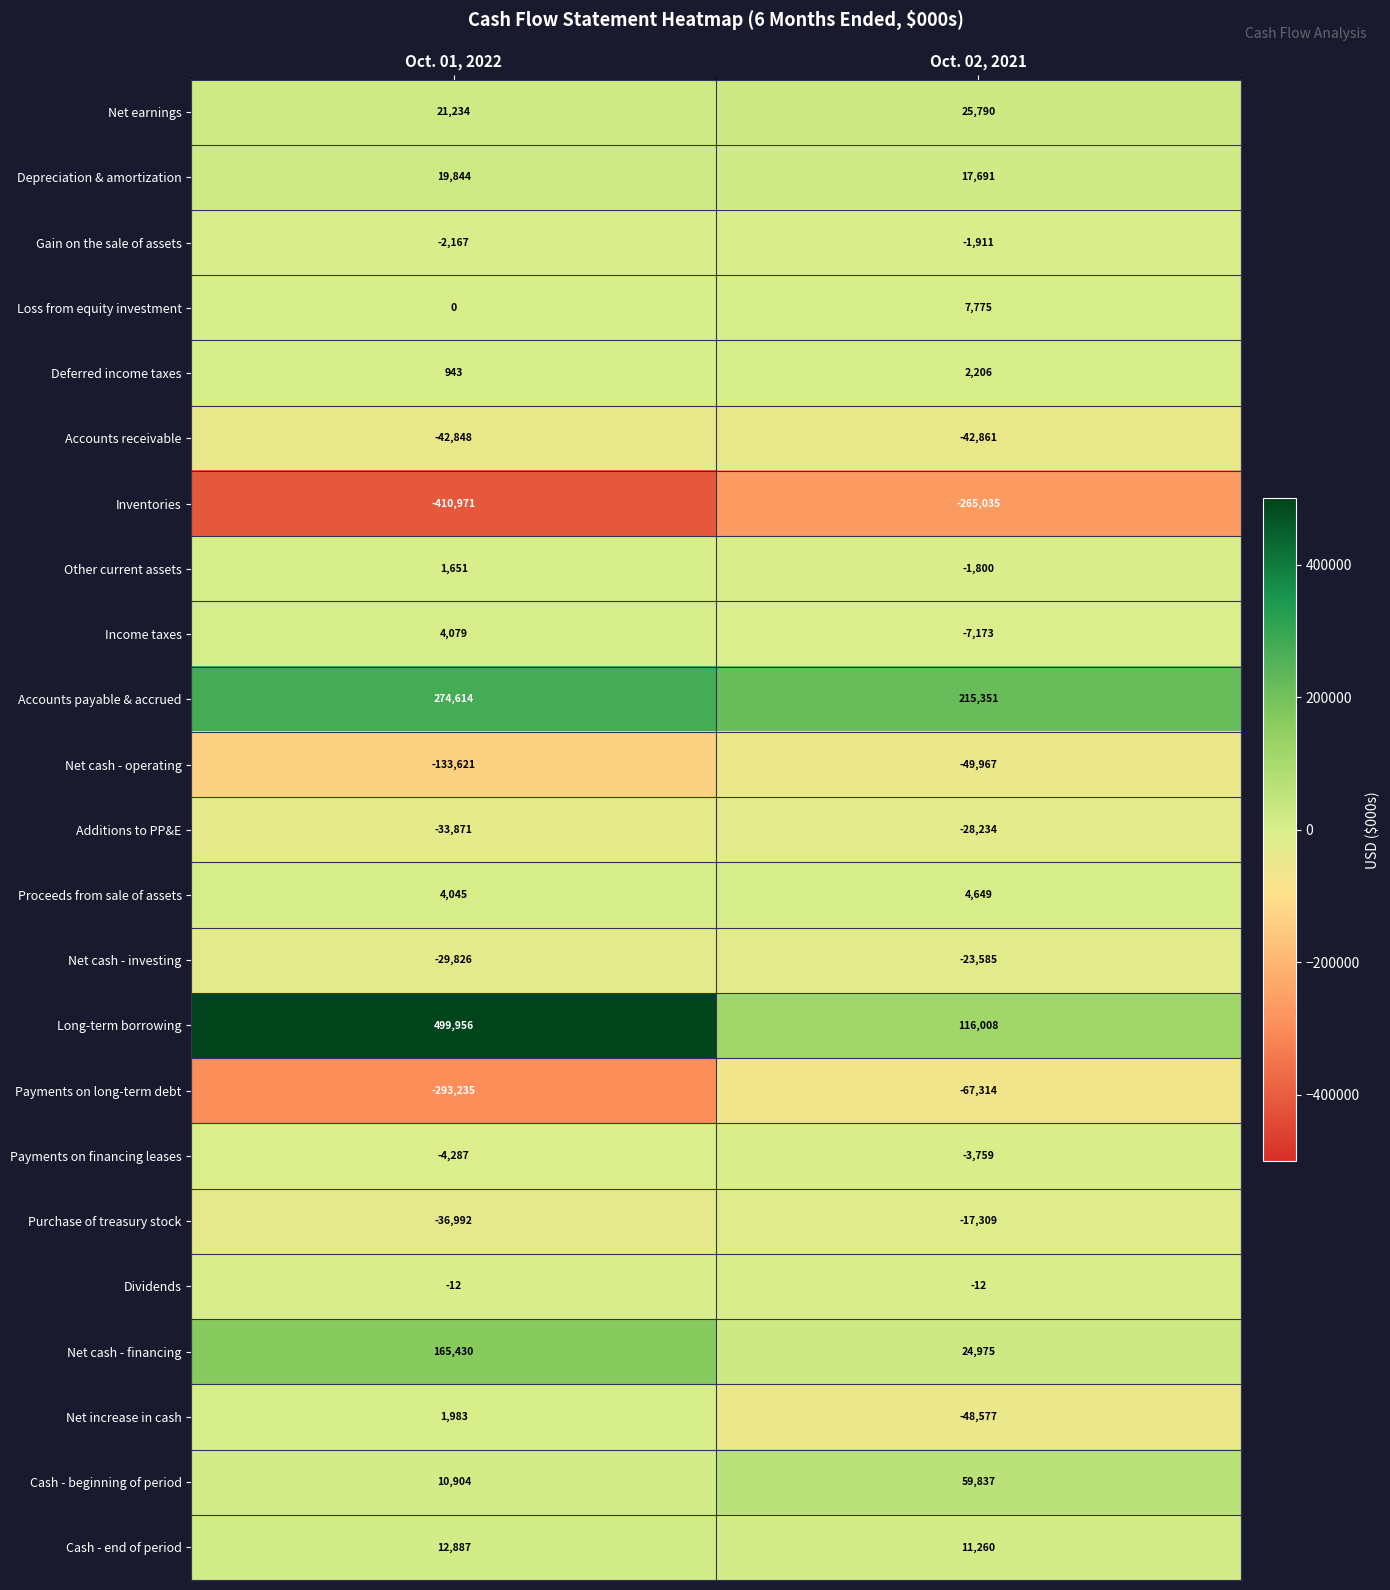

At which category does the chart reach its peak across all series?

Oct. 01, 2022